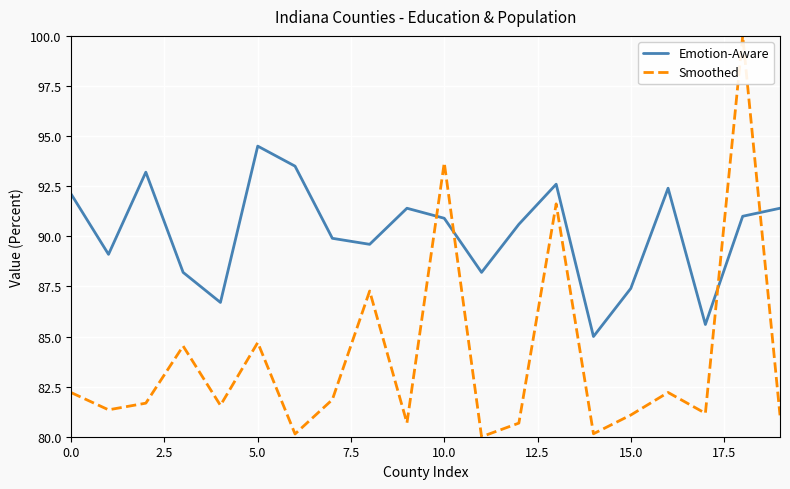

How many times do Smoothed and Emotion-Aware cross each other?

4